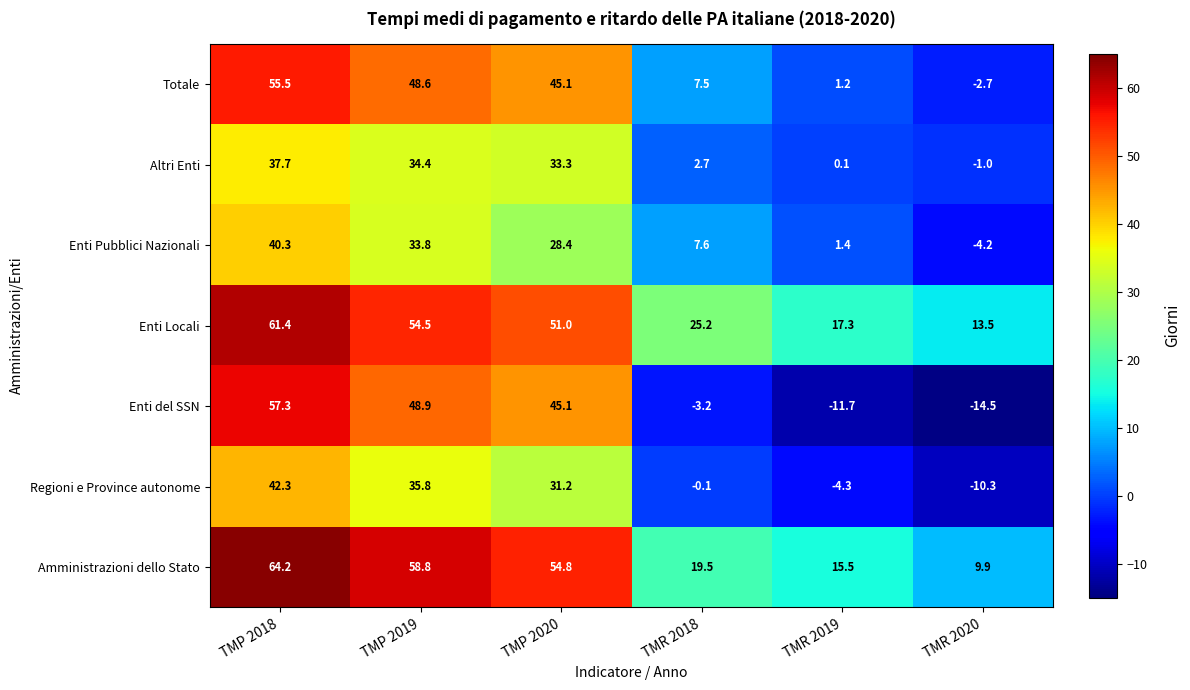

List the labels in order of Totale value, largest first.

TMP 2018, TMP 2019, TMP 2020, TMR 2018, TMR 2019, TMR 2020